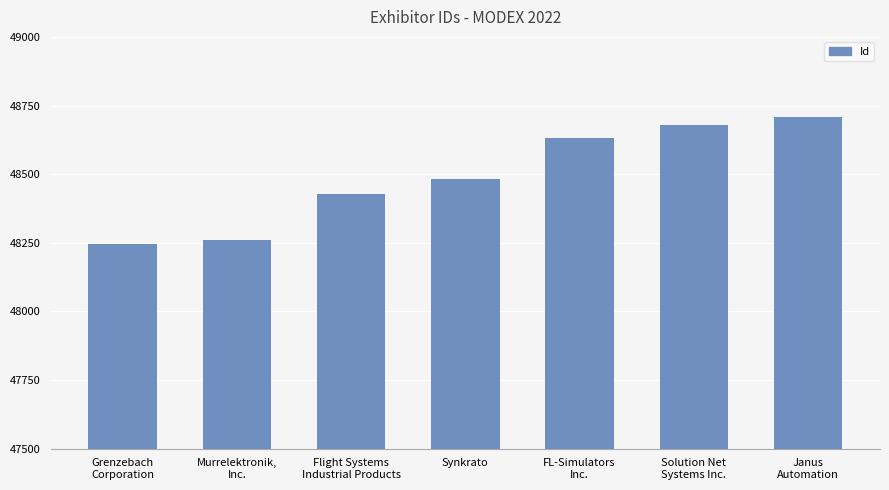

What is the maximum value shown in the chart?

48707